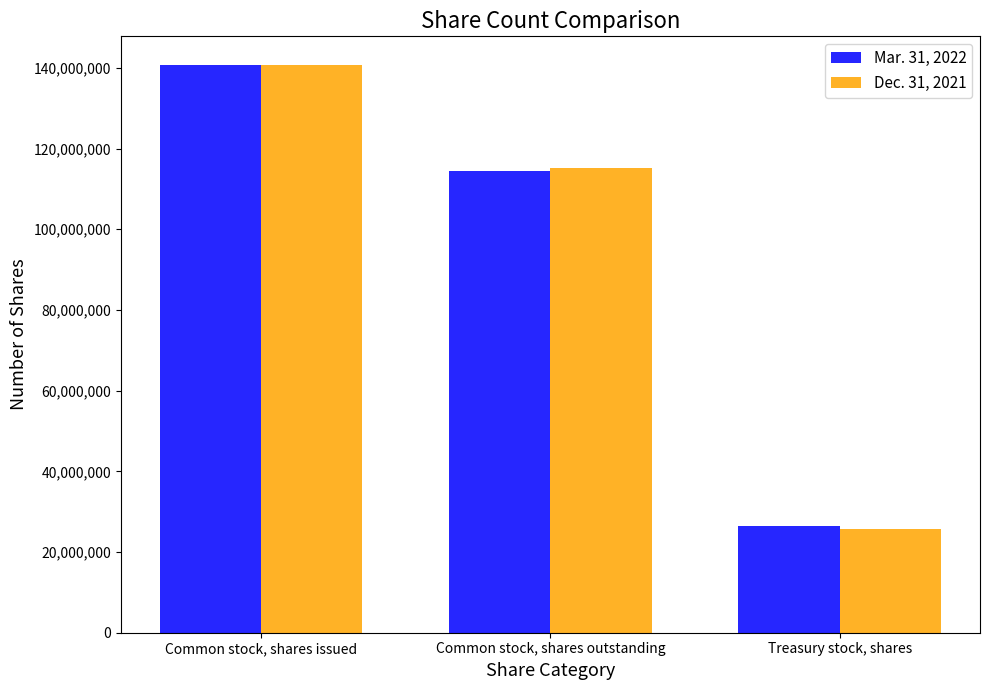

What are all the series names shown in the legend?

Mar. 31, 2022, Dec. 31, 2021